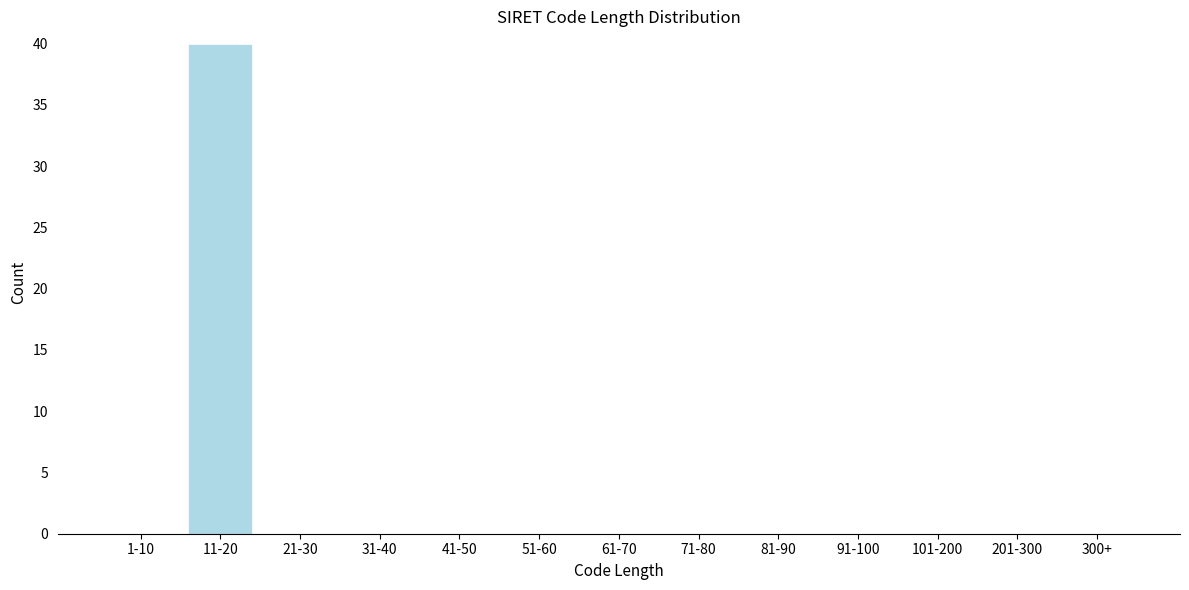

Reading left to right, what are all the values shown in this chart?

1-10=0	11-20=40	21-30=0	31-40=0	41-50=0	51-60=0	61-70=0	71-80=0	81-90=0	91-100=0	101-200=0	201-300=0	300+=0